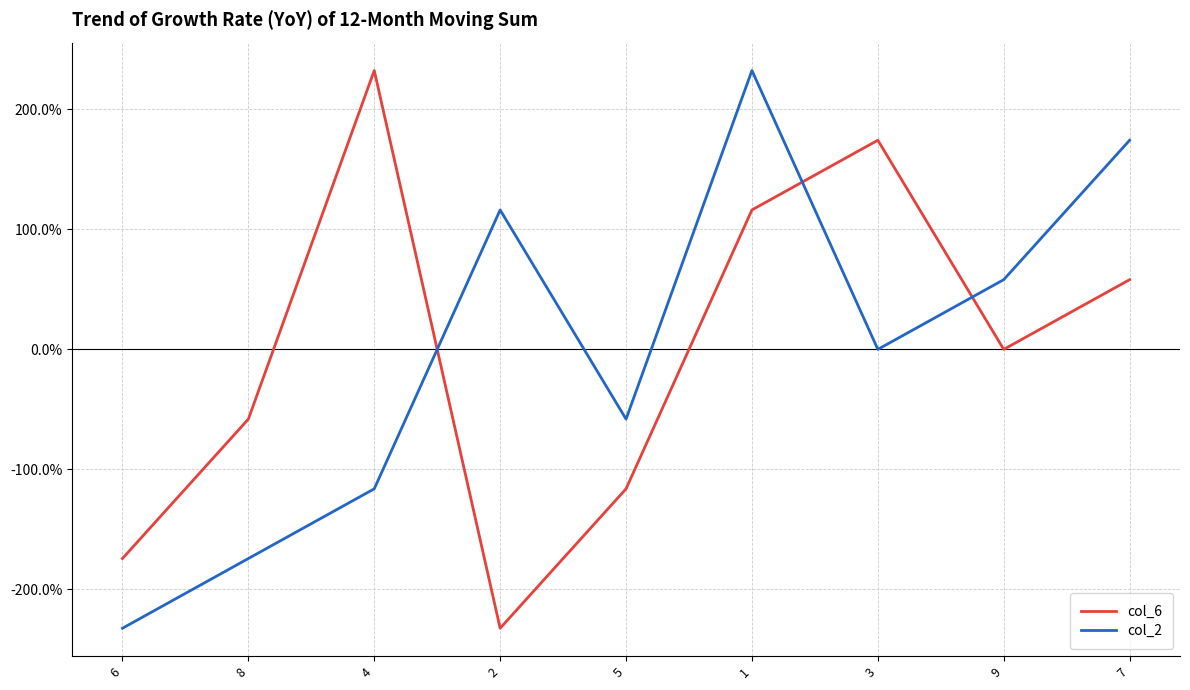

What is the difference between the maximum and minimum values in the col_6 series?

464.8